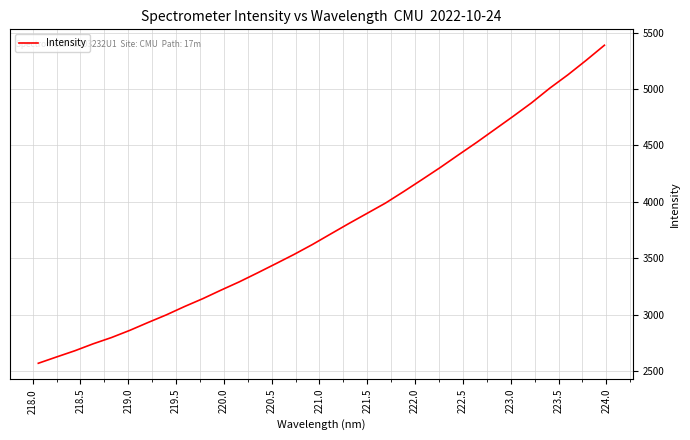

What is the greatest value displayed?

5387.2